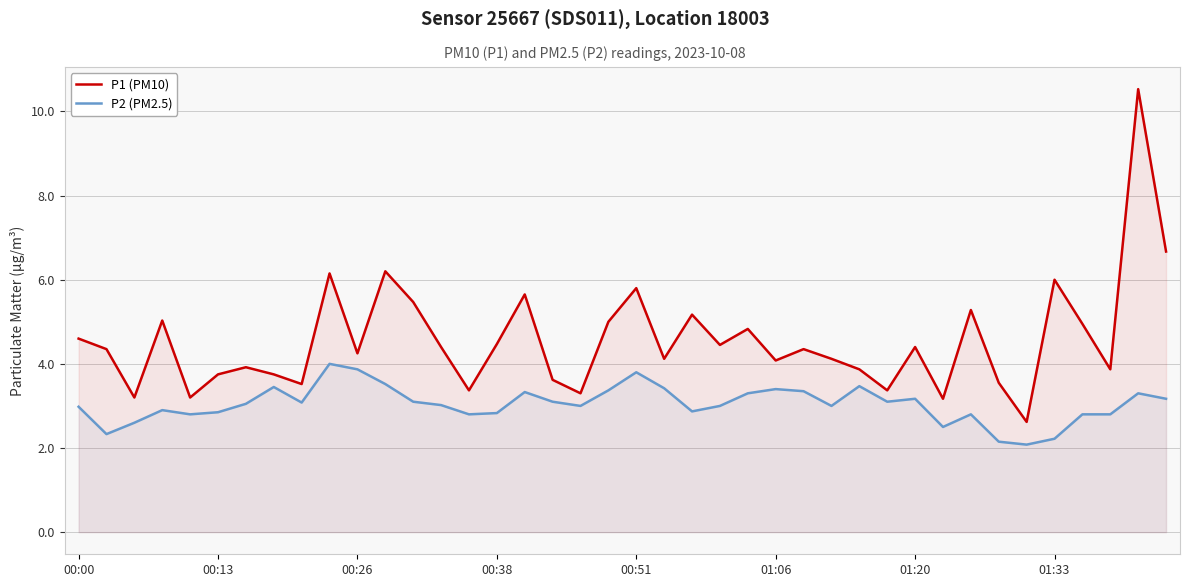

List the series in order of their peak value, highest first.

P1 (PM10), P2 (PM2.5)